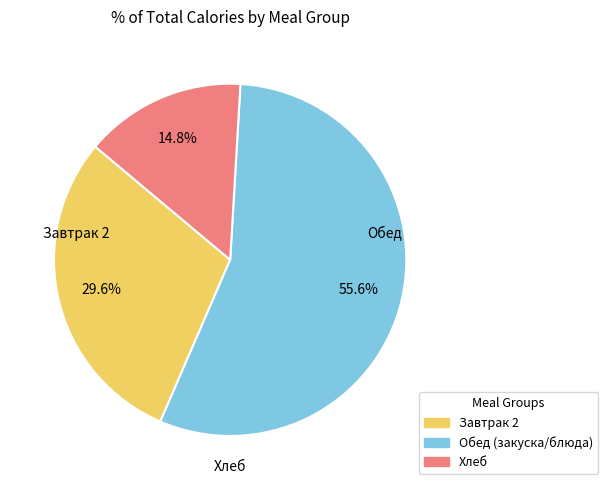

Is there any slice that represents more than half of the pie?

Yes